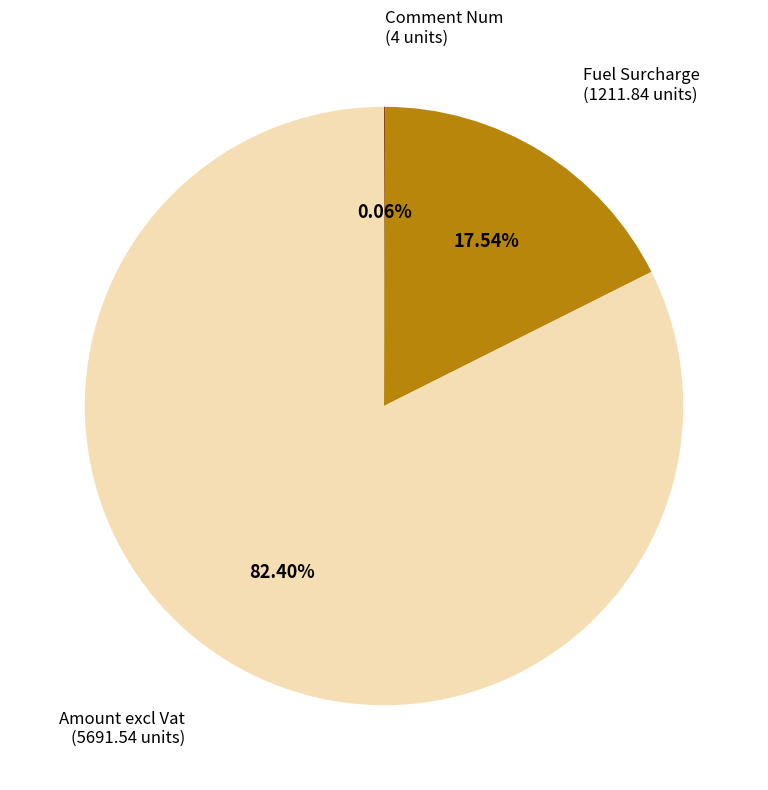

Which slice is the largest?

Amount excl Vat